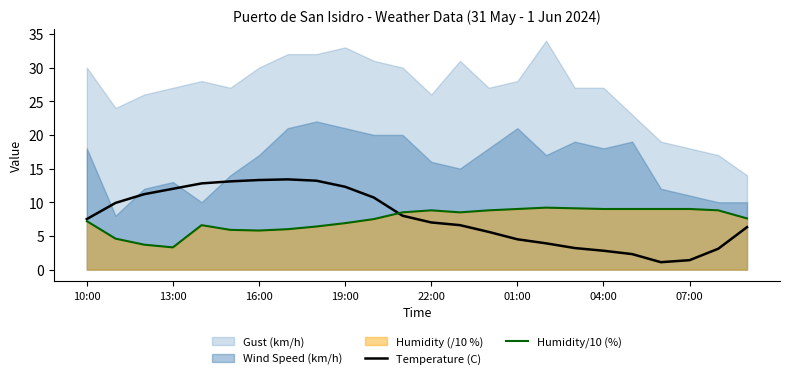

True or false: Humidity/10 (%) has a value of 5.8 at 16:00.

True